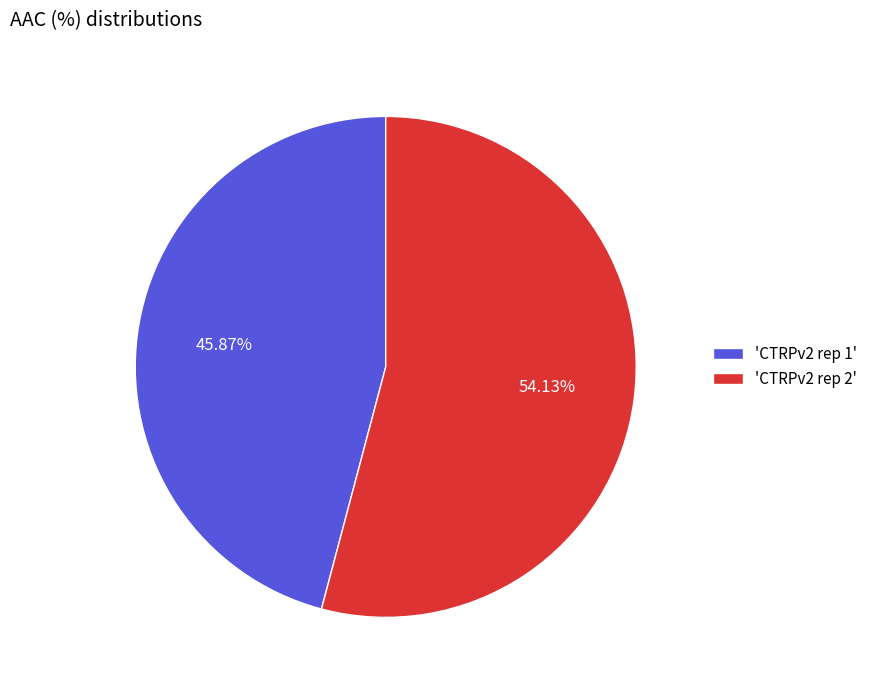

Combined, do 'CTRPv2 rep 1' and 'CTRPv2 rep 2' account for over 50%?

Yes